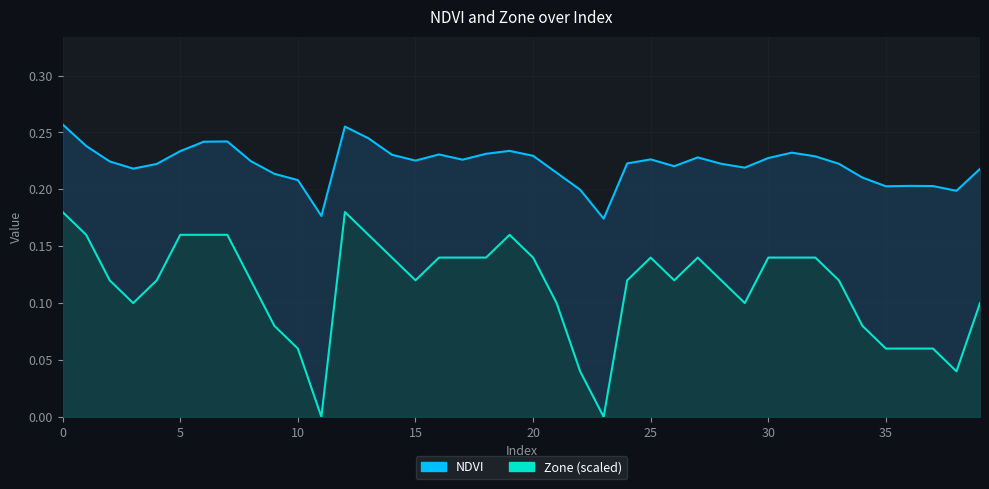

How many data points in Zone (scaled) are above 0?

38